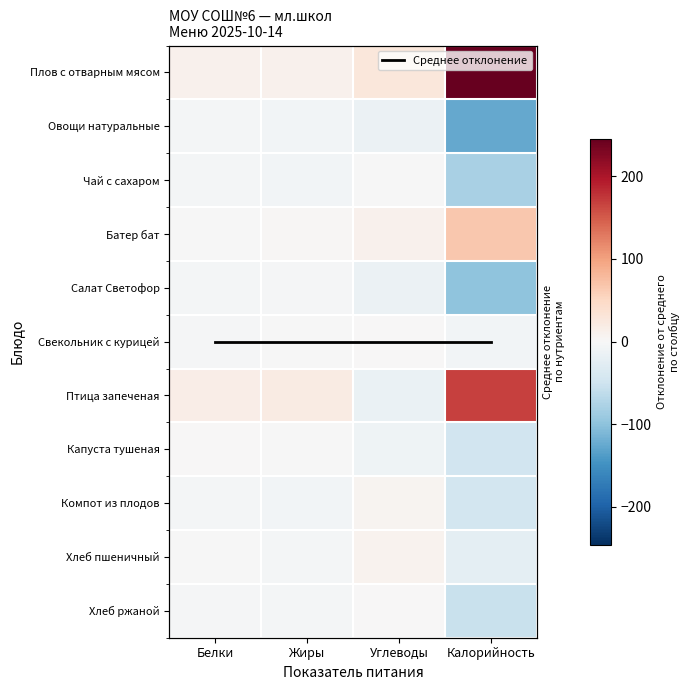

Which series has the largest total across all categories?

Плов с отварным мясом